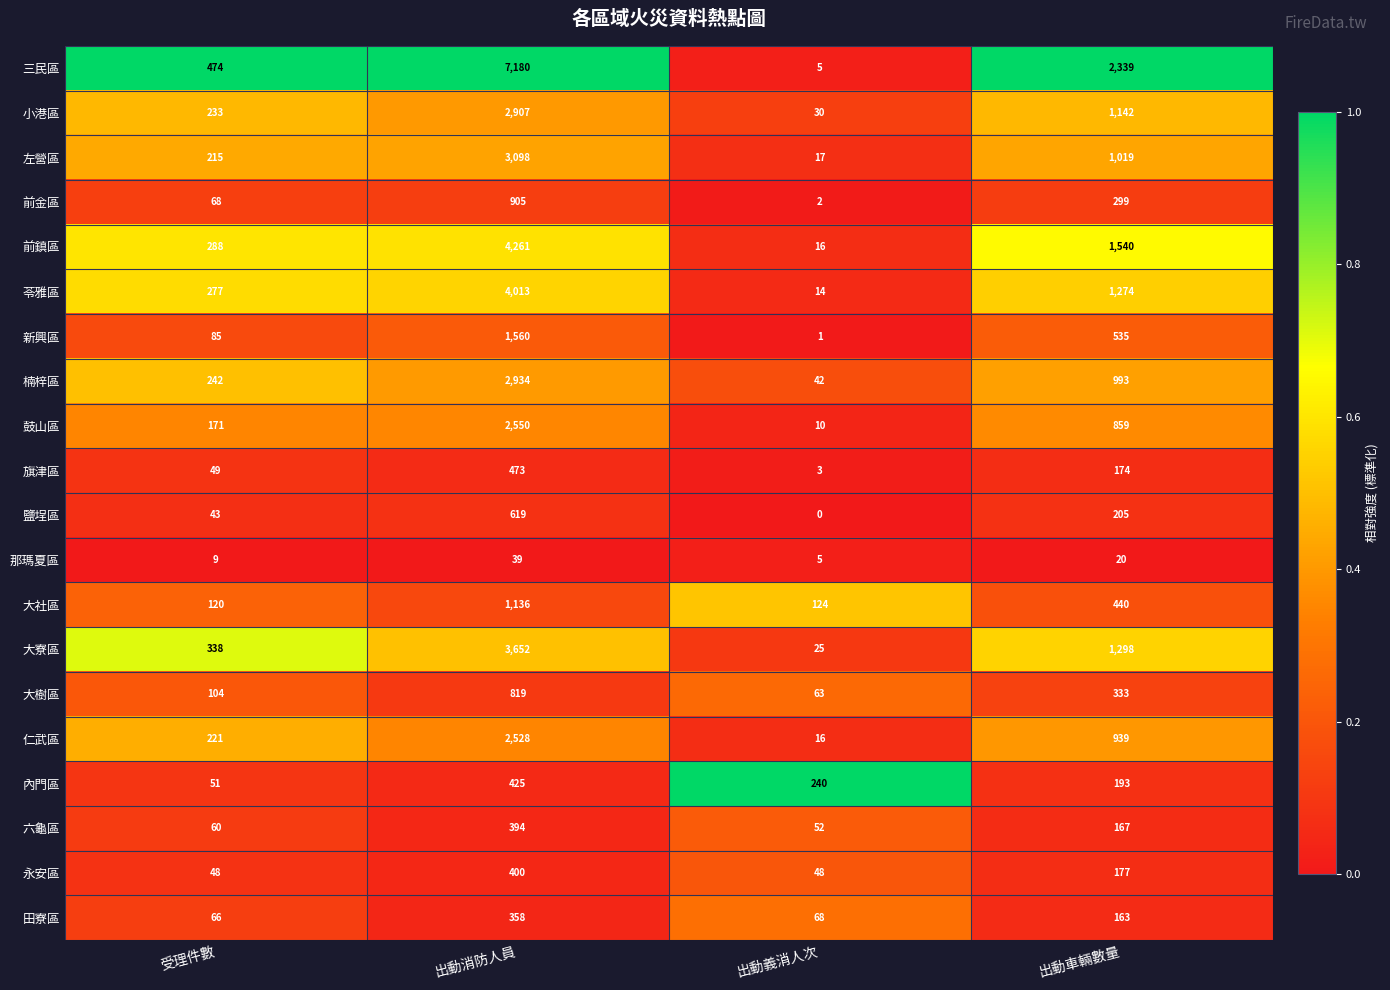

What is the total value across all series at 出動車輛數量?

14109